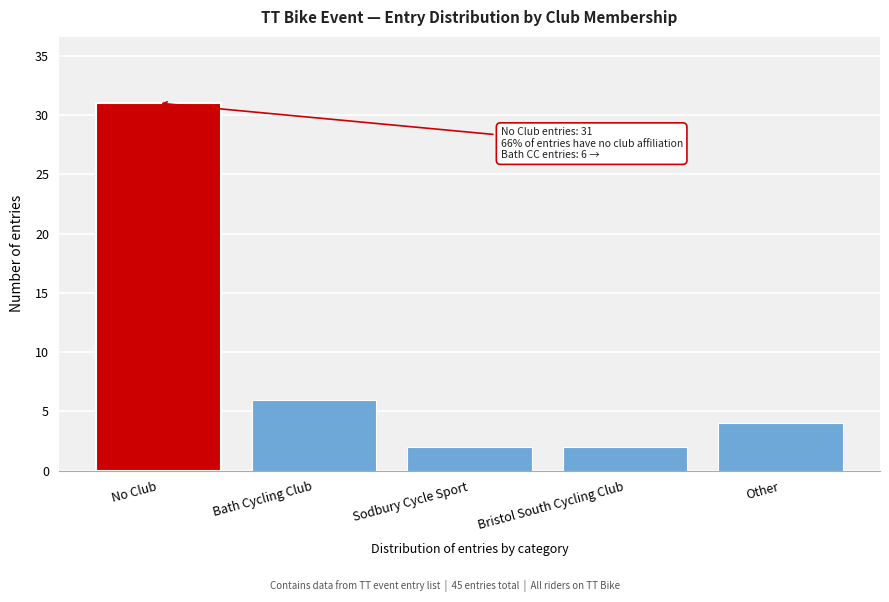

Reading left to right, transcribe all the data shown in this chart.

31	6	2	2	4